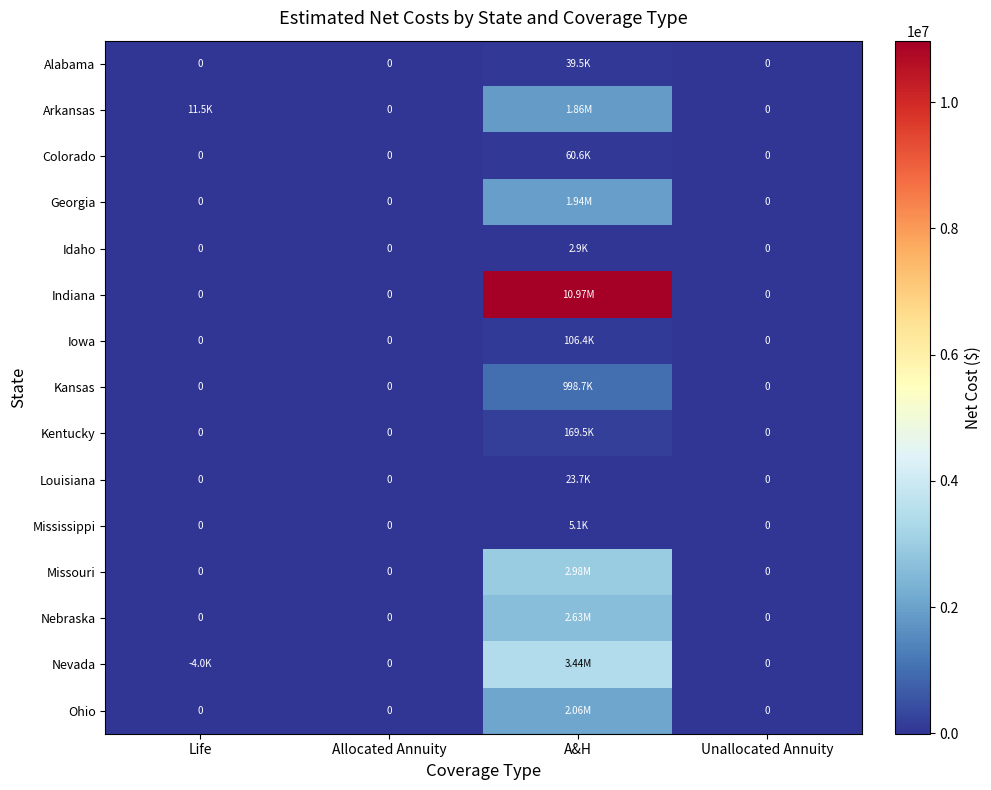

Is it true that Mississippi equals 0.0 at Unallocated Annuity?

True